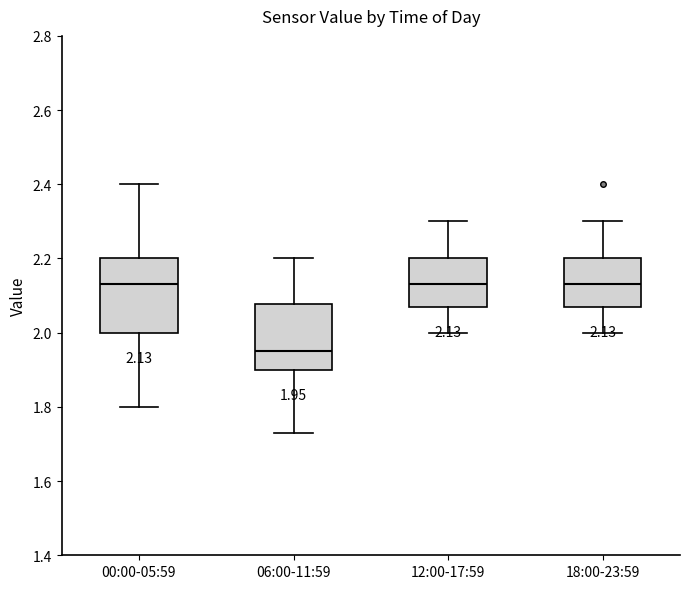

Which box's median line is the lowest?

06:00-11:59